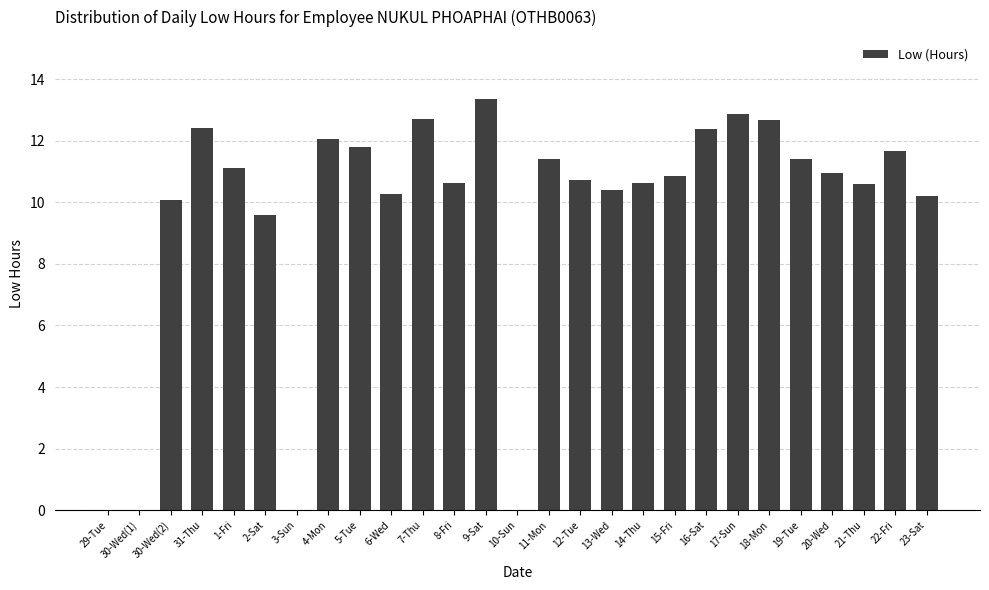

The chart shows a value of 10.9 at 20-Wed. True or false?

True